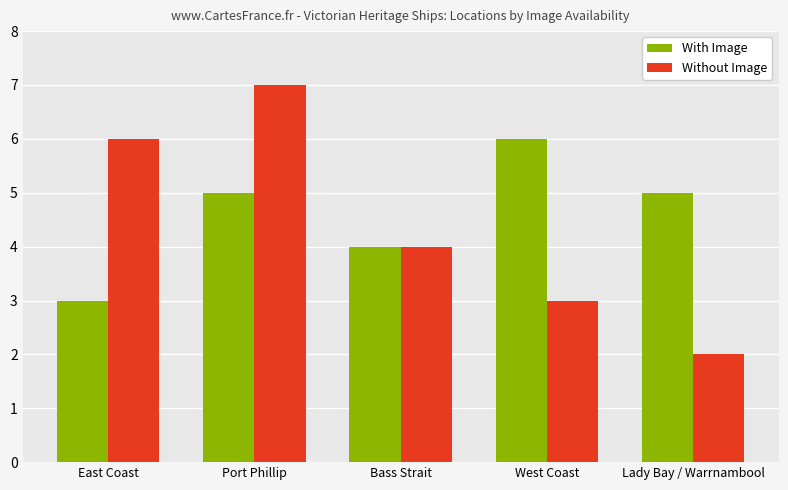

The With Image series shows 4 at Bass Strait. True or false?

True